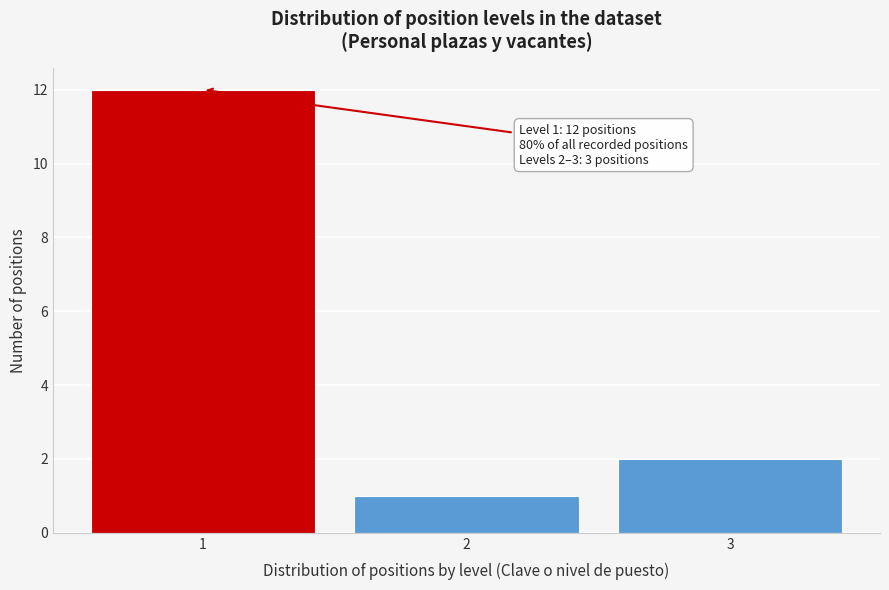

Which range on the x-axis has the tallest bar?

0.5 to 1.5